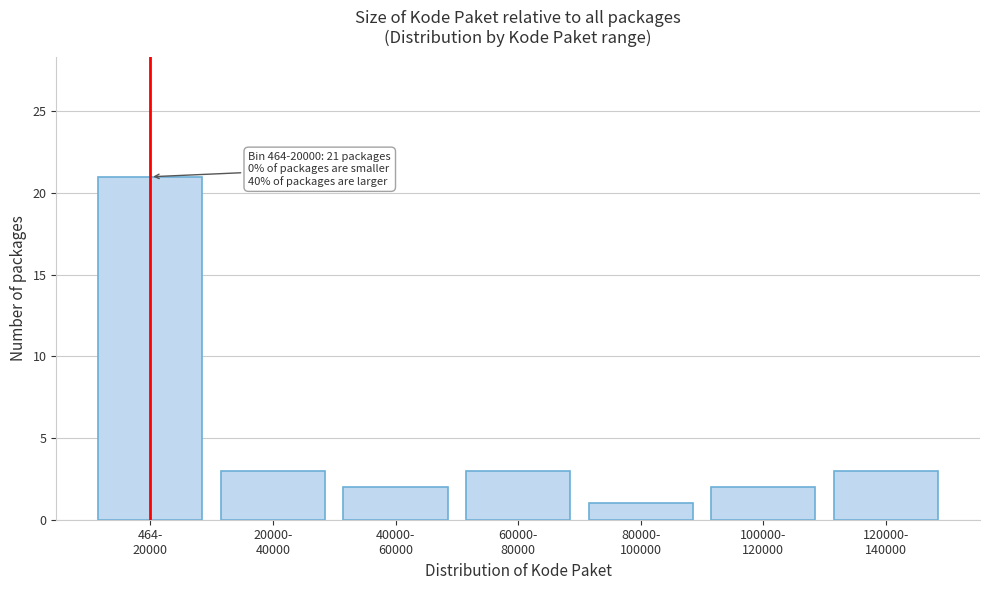

Reading left to right, what are all the values shown in this chart?

21	3	2	3	1	2	3